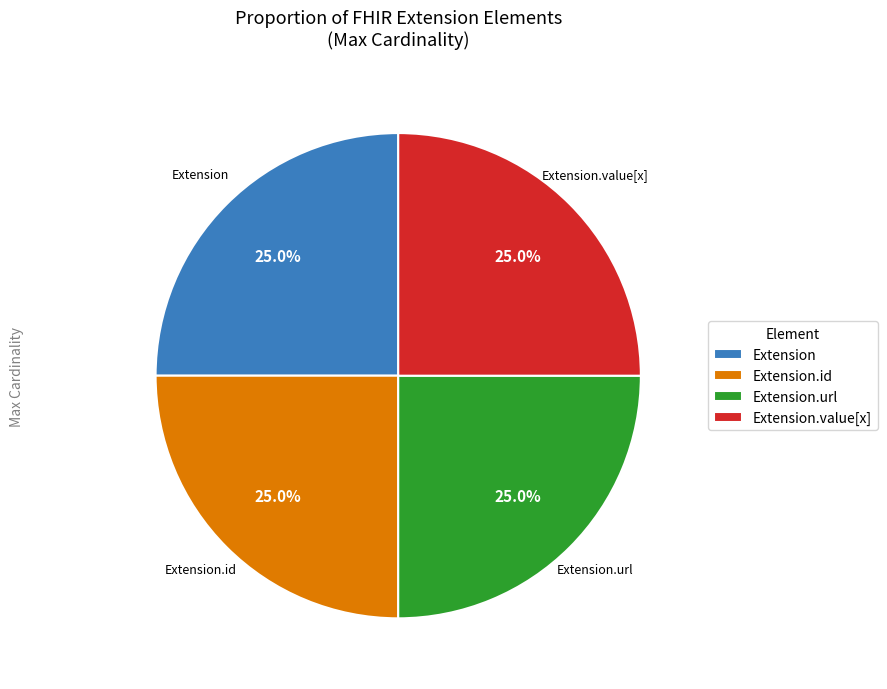

What is the total percentage of Extension.value[x] and Extension.url?

50.0%